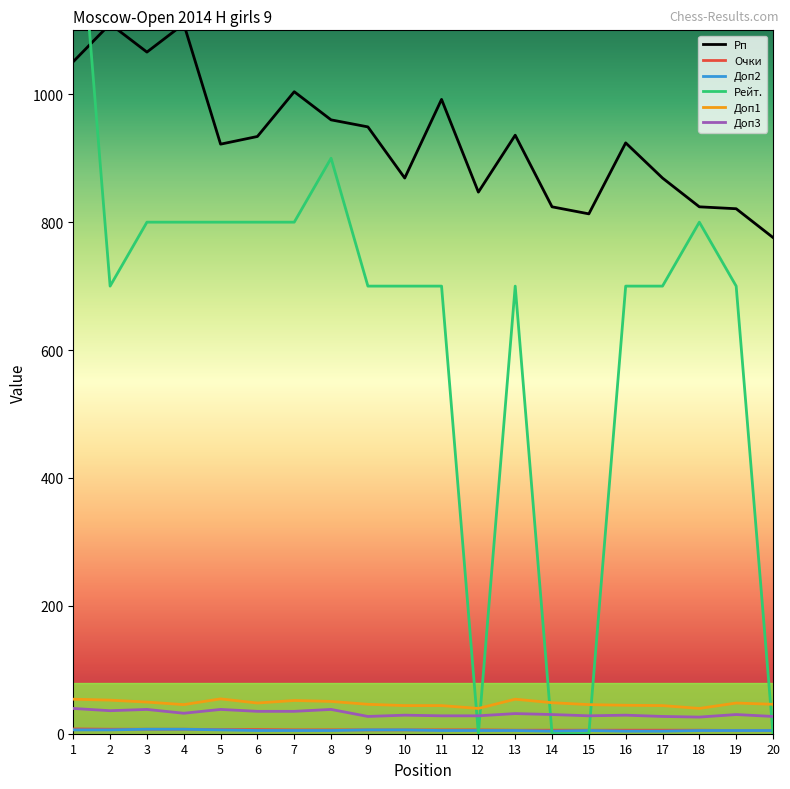

Rank the series by their maximum value, from lowest to highest.

Доп2, Очки, Доп3, Доп1, Рп, Рейт.